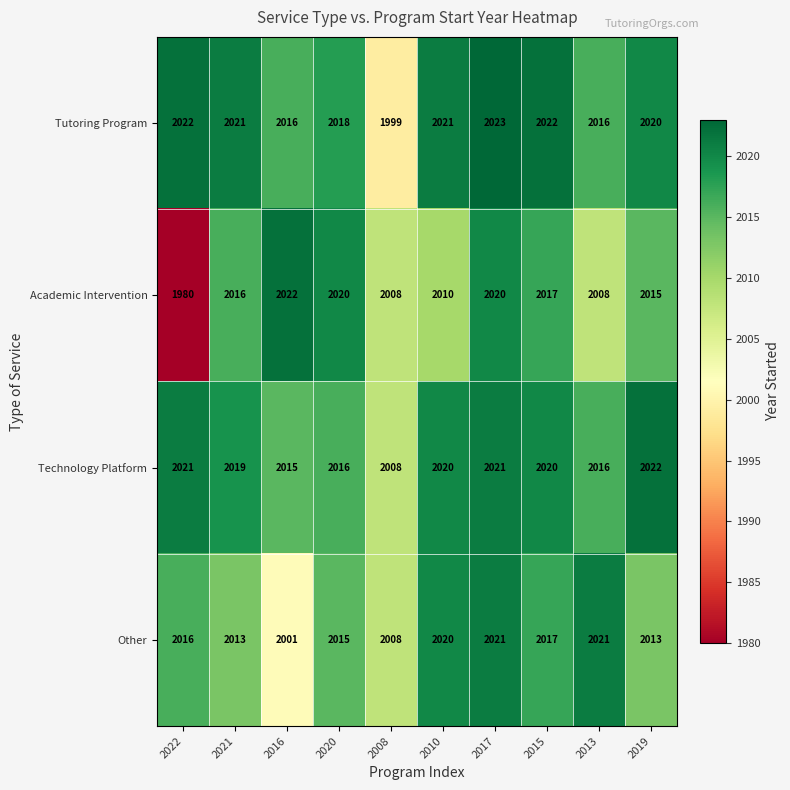

At how many categories does at least one series exceed 1999?

10